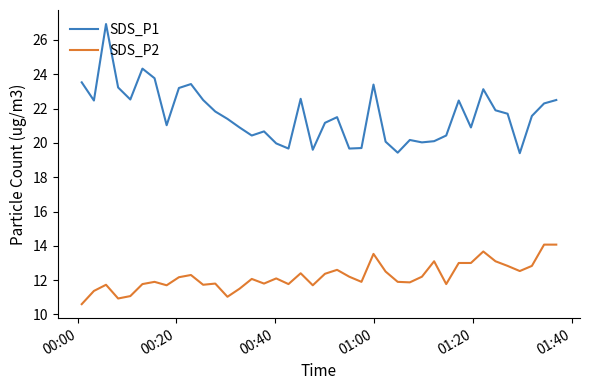

True or false: SDS_P1 and SDS_P2 intersect in this chart.

False